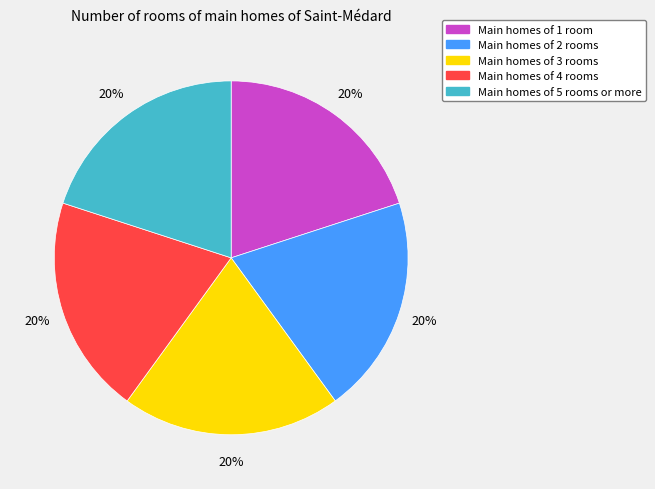

Is there any slice that represents more than half of the pie?

No